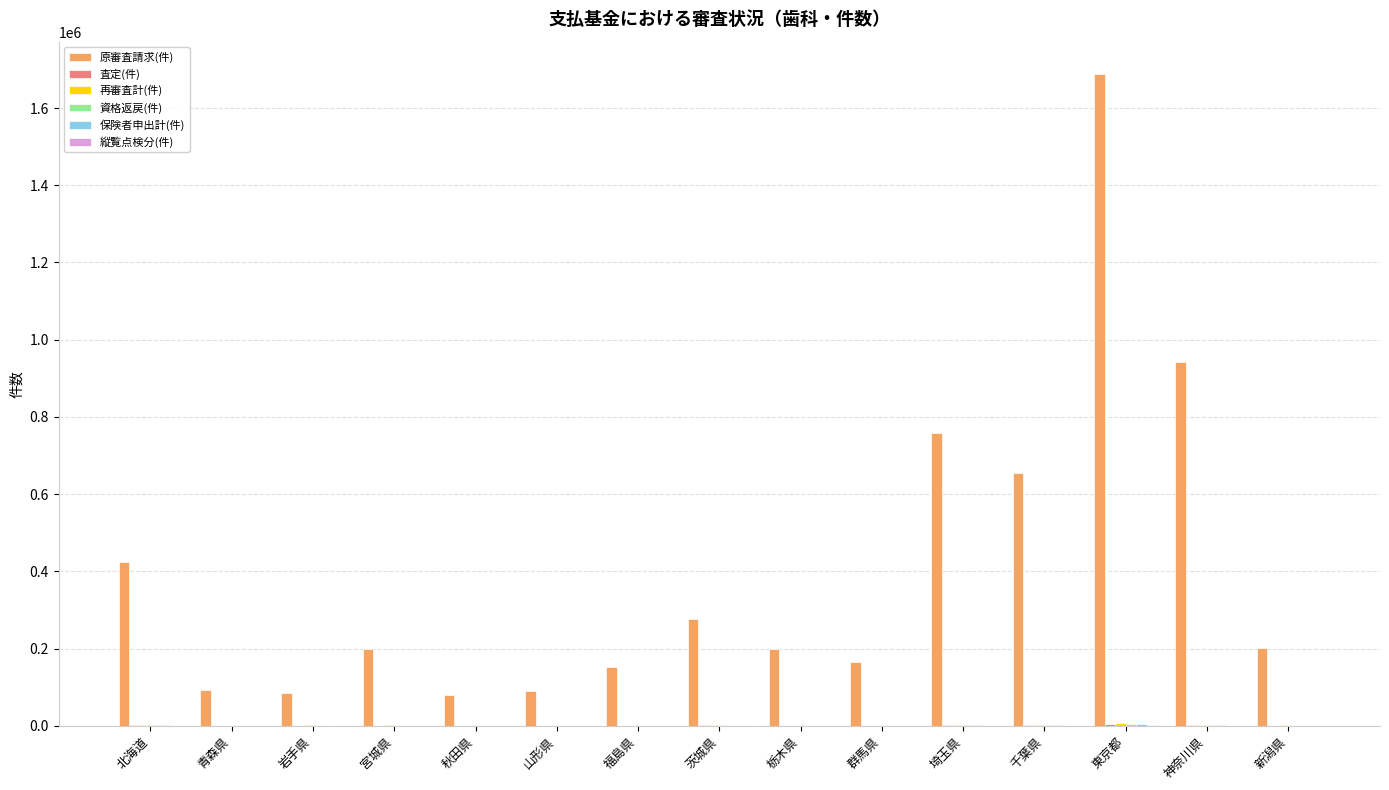

Which label corresponds to the largest value in the chart?

東京都